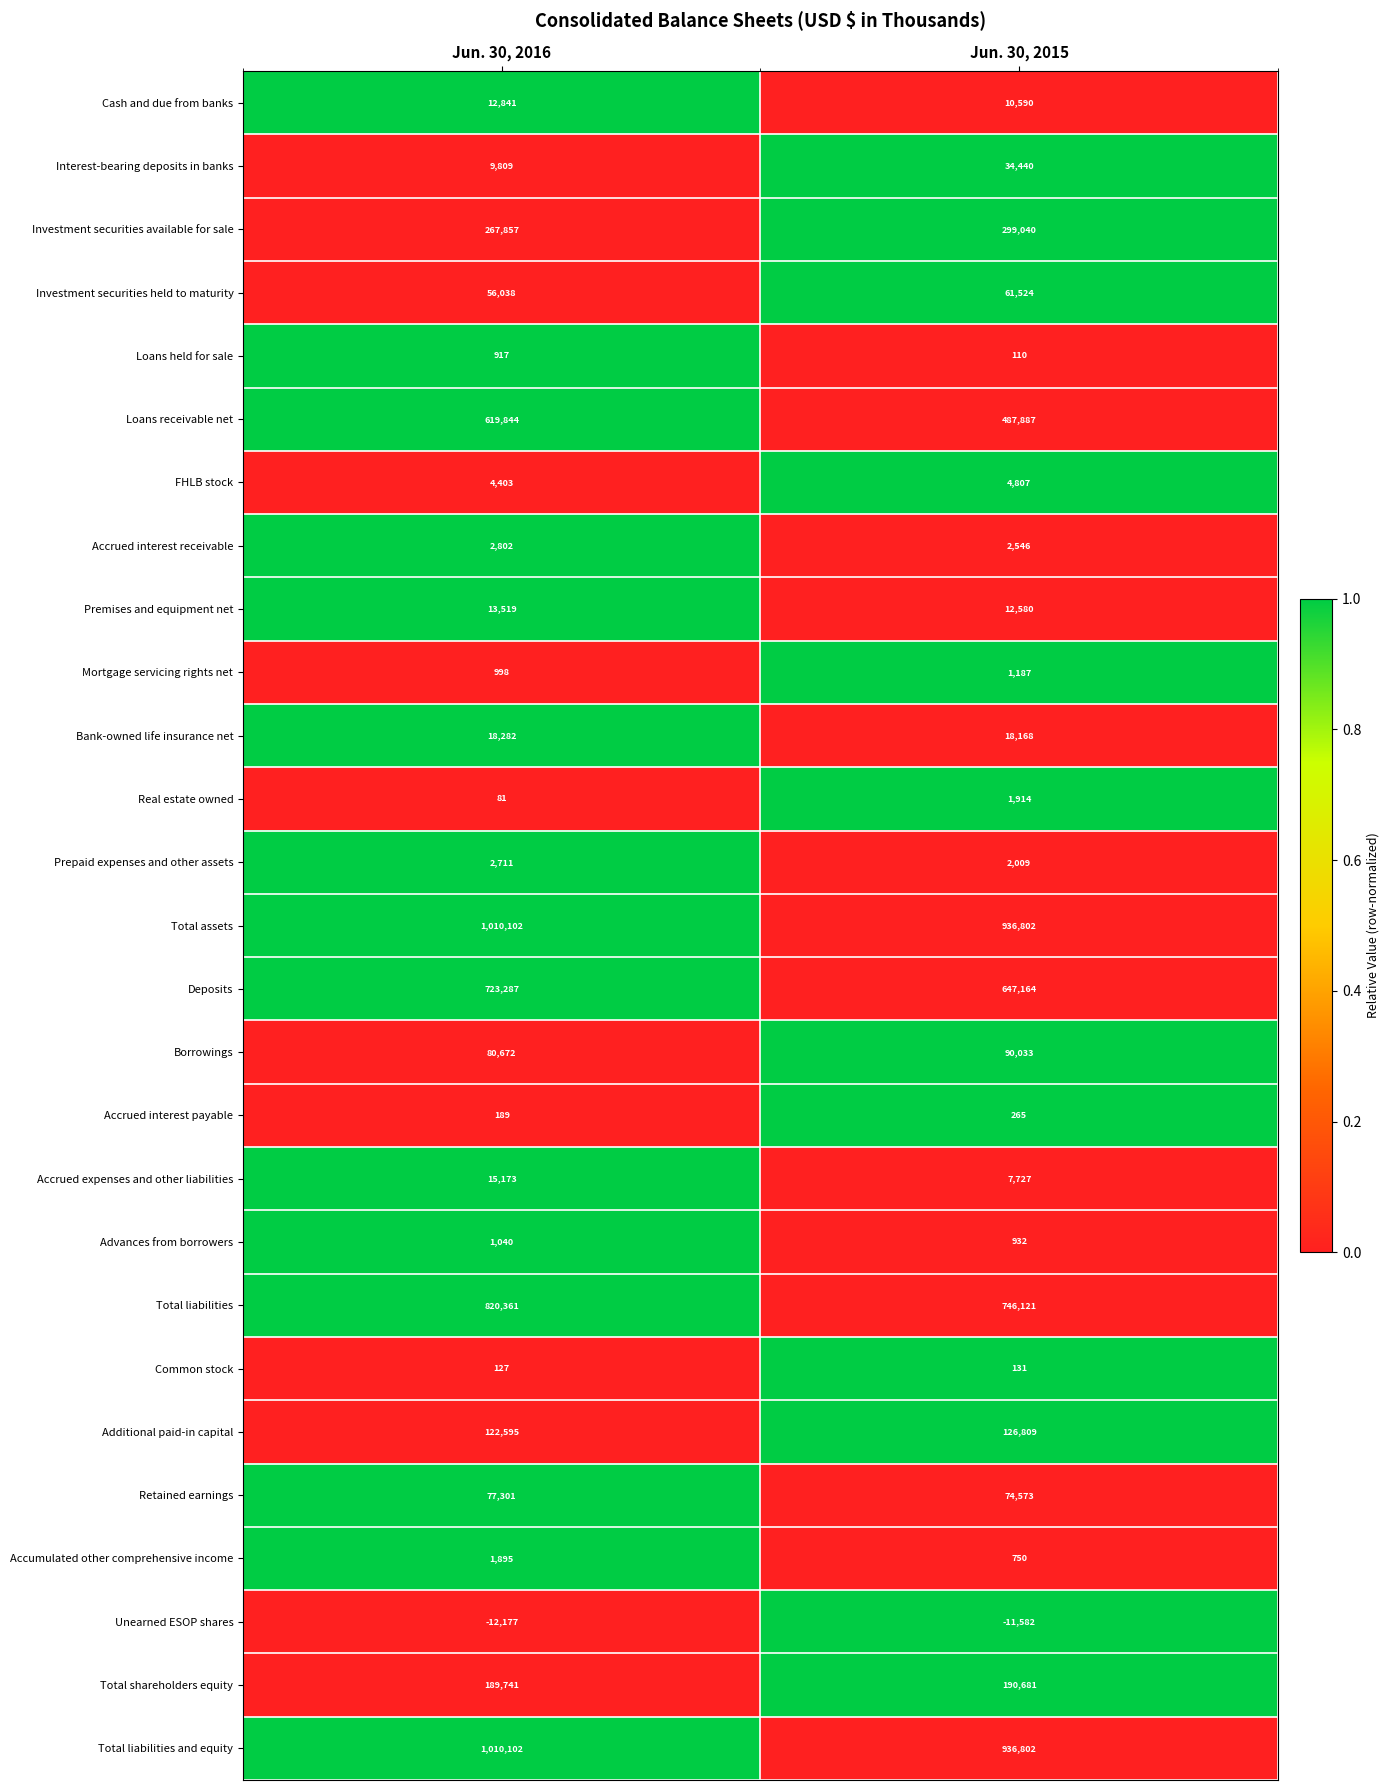

What is the total value across all series at Jun. 30, 2016?

5050510